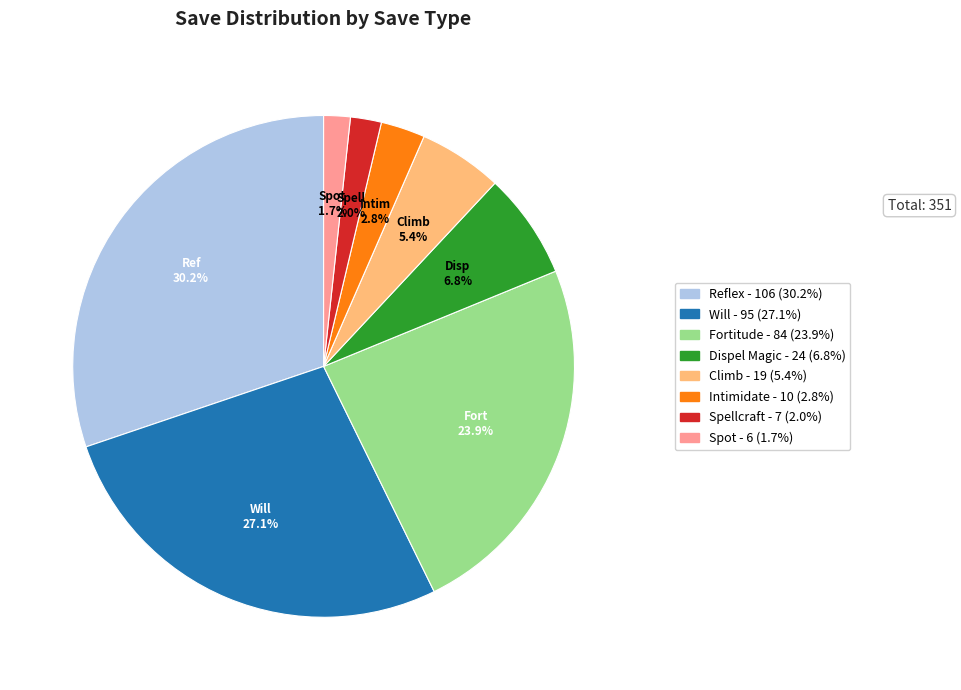

Is there any slice that represents more than half of the pie?

No